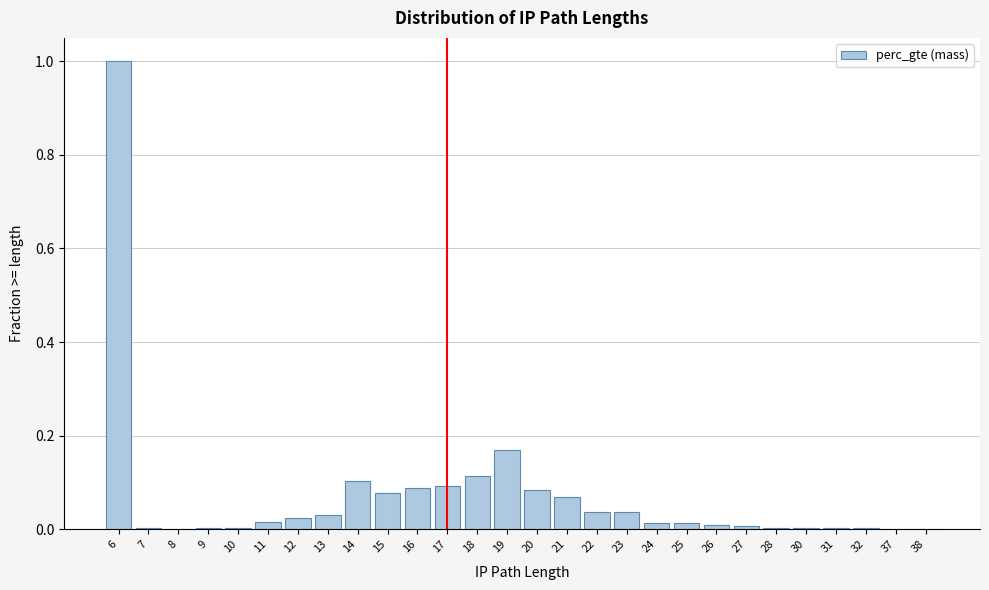

Which category has the highest value across all series?

6